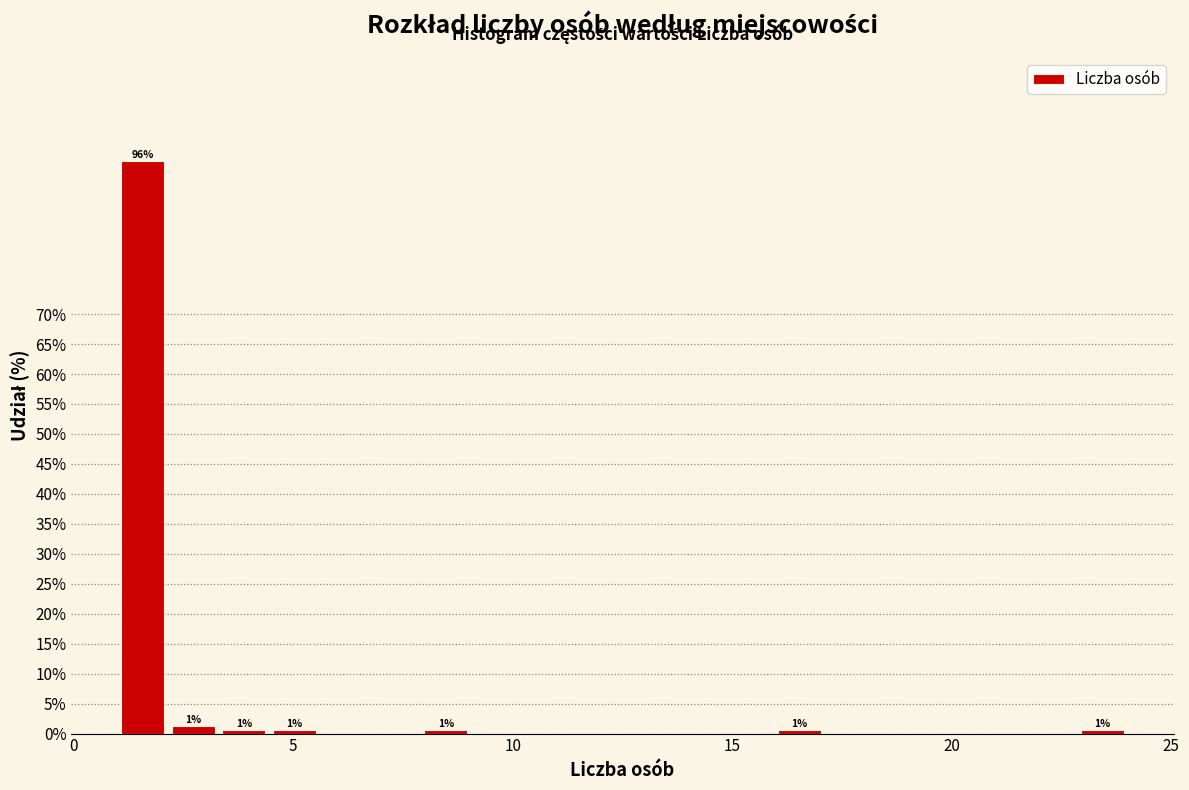

Read against the x-axis, roughly where is the centre of the tallest bar?

1.5